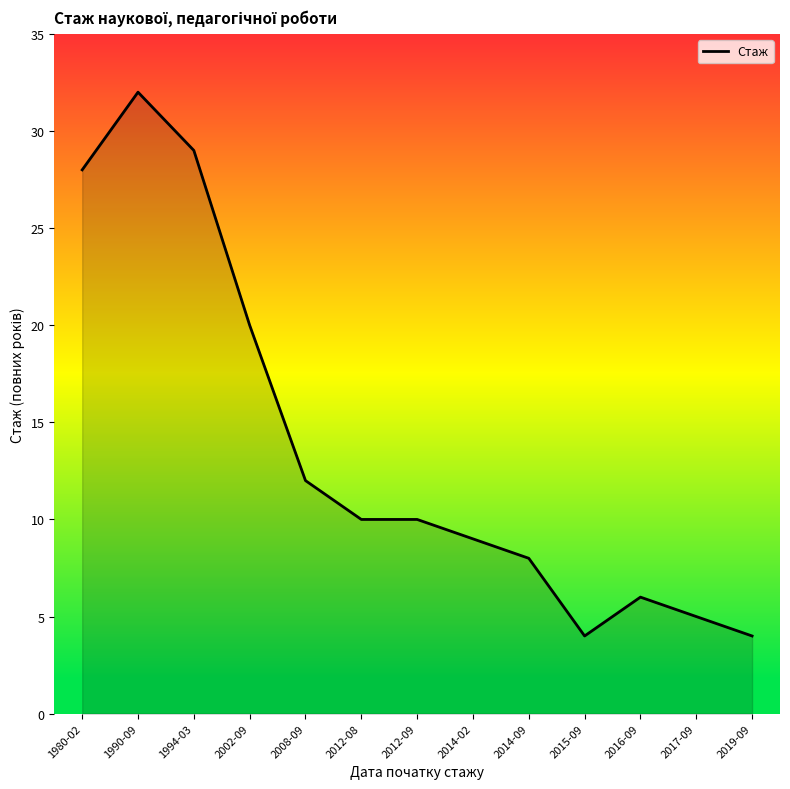

The value at 2016-09 is 3. True or false?

False